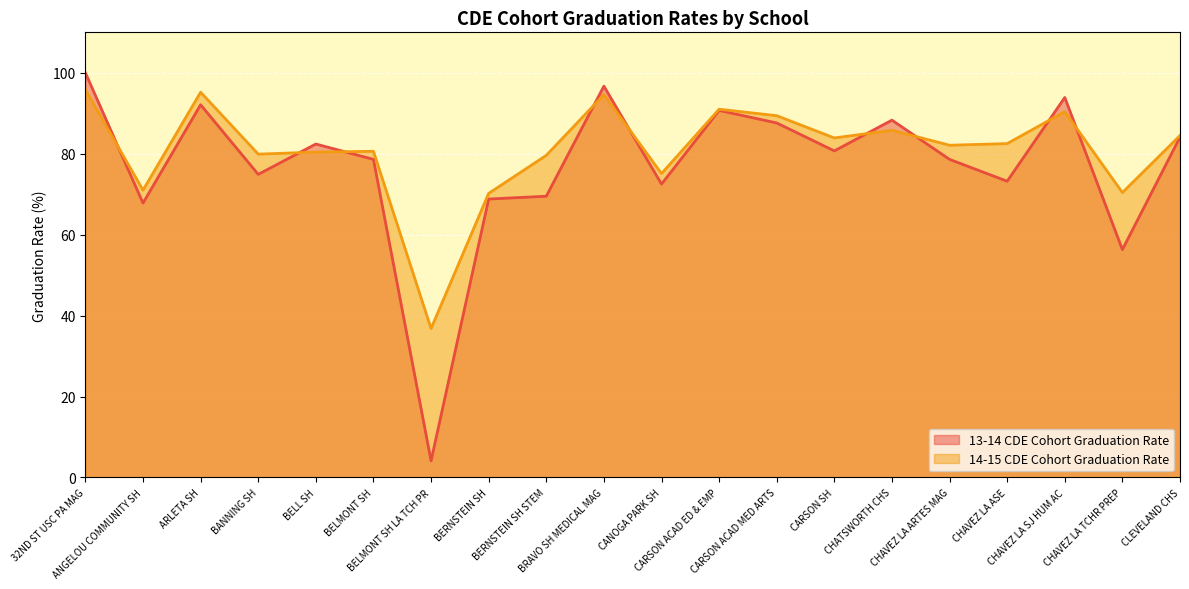

How many values in the 14-15 CDE Cohort Graduation Rate series exceed 82?

11